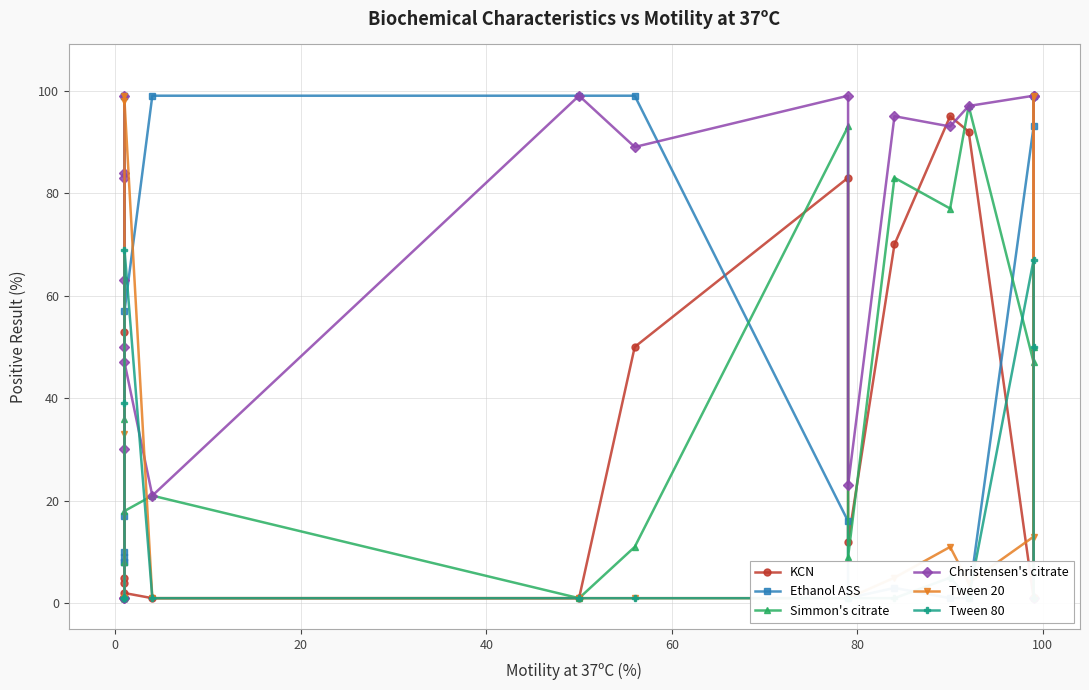

In Ethanol ASS, how many points are higher than both neighbors (excluding endpoints)?

2